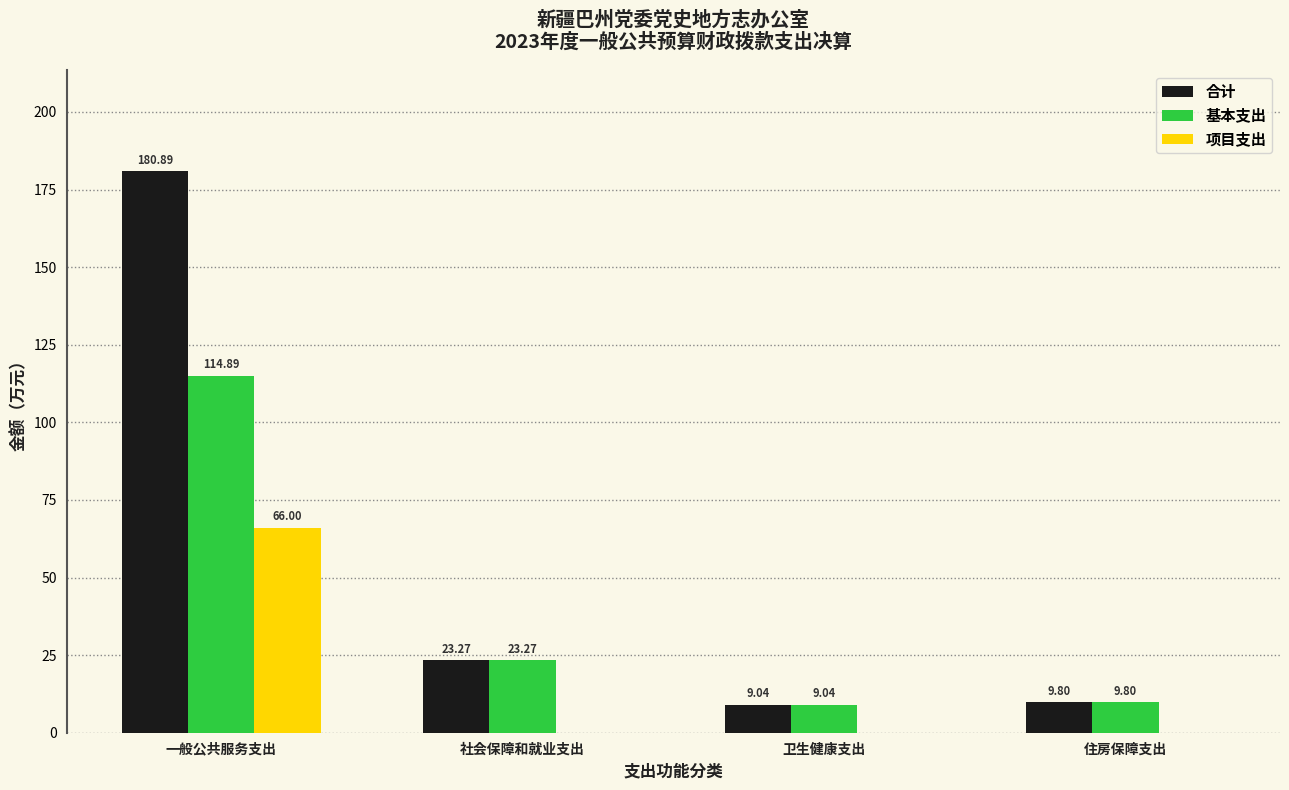

Is the value of 基本支出 at 卫生健康支出 greater than the value of 项目支出 at 社会保障和就业支出?

Yes